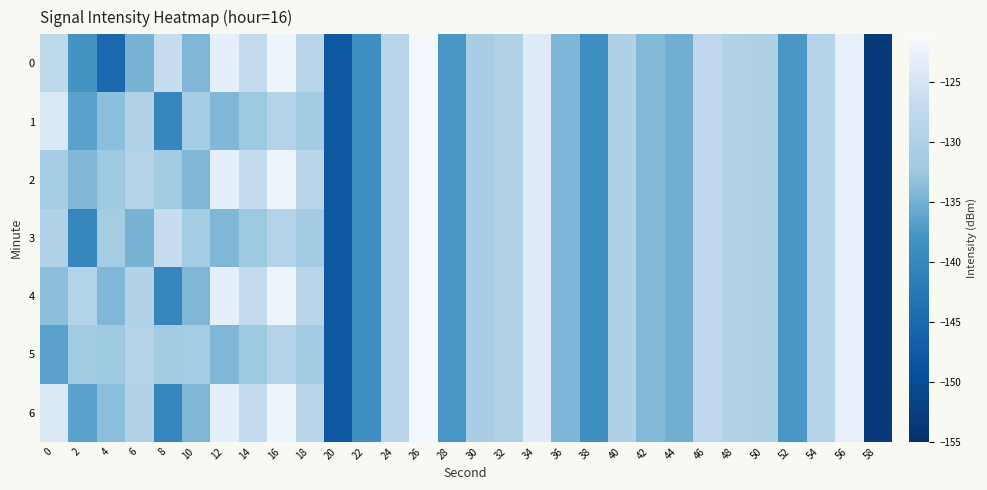

Which category has the highest value across all series?

26